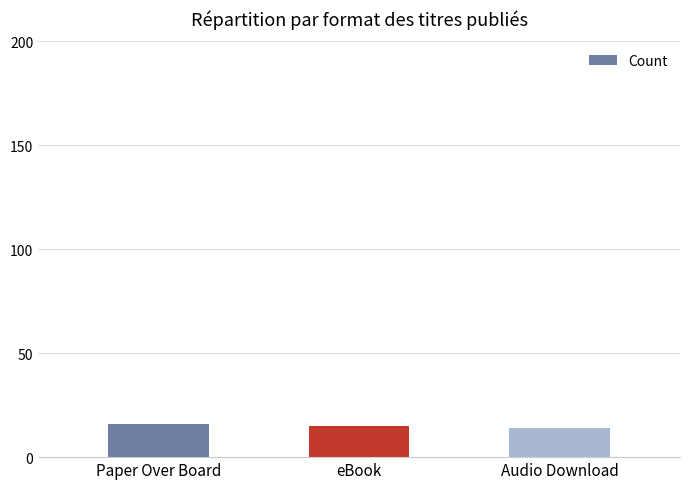

What is the change in value from eBook to Audio Download?

-1